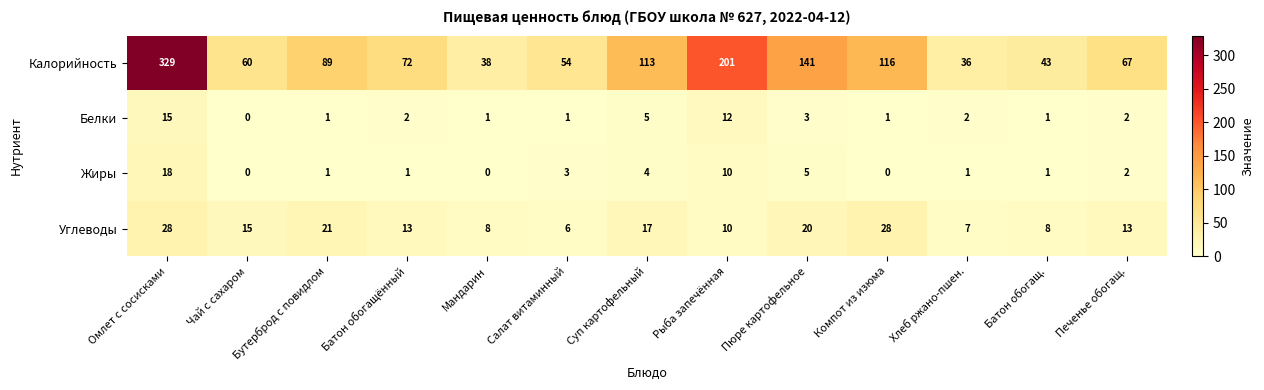

The value of Жиры at Бутерброд с повидлом is 0. True or false?

False